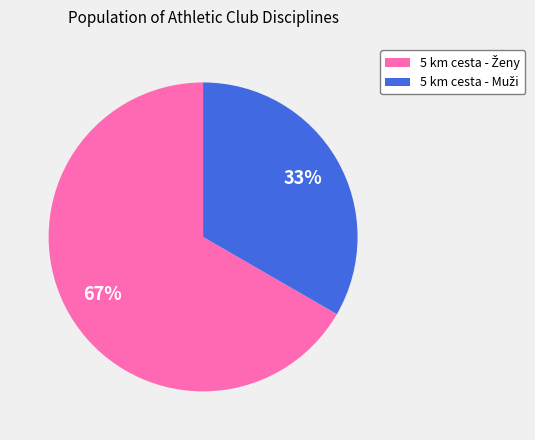

To the nearest percent, what is the average slice percentage?

50%